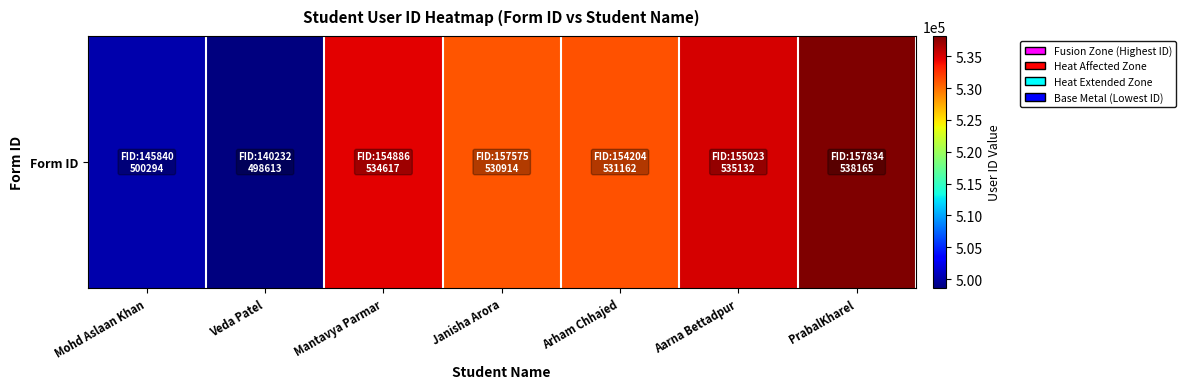

Which category has the lowest value across all series?

Veda Patel